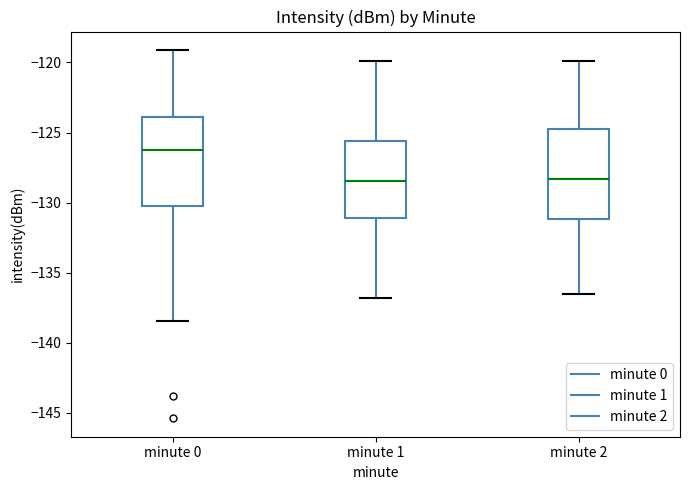

Reading left to right, read every box against the y-axis: the position of its median line, the range the box covers, and the ends of its whiskers. The values are not printed on the chart, so give them approximately, as read against the axis.

minute 0: median -126.0, box -130.5 to -124.0, whiskers -138.5 to -119.0
minute 1: median -128.5, box -131.0 to -125.5, whiskers -137.0 to -120.0
minute 2: median -128.5, box -131.0 to -125.0, whiskers -136.5 to -120.0